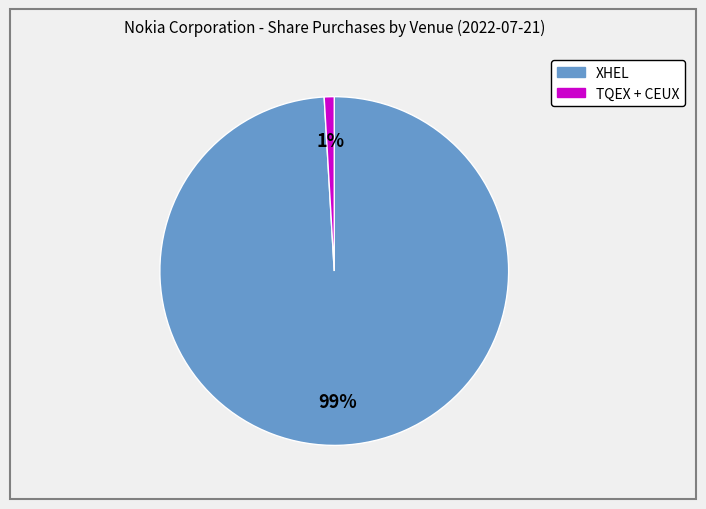

To the nearest percent, what is the average slice percentage?

50%